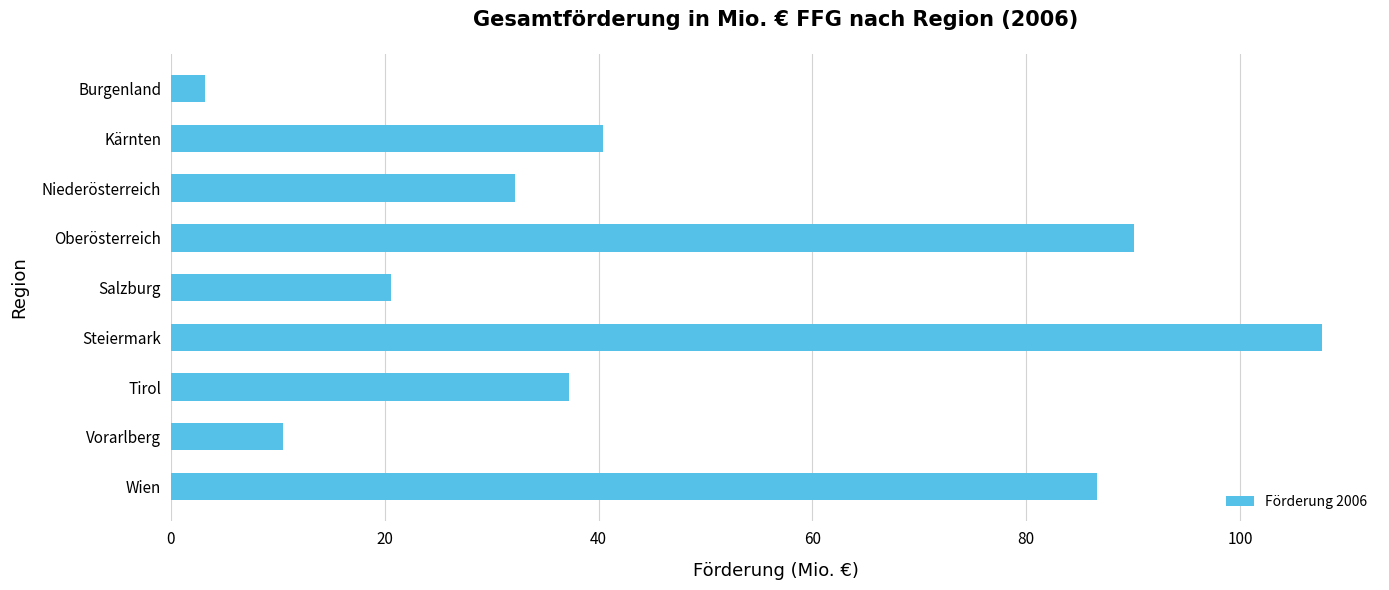

Are the bars grouped side by side (vs. stacked)?

No